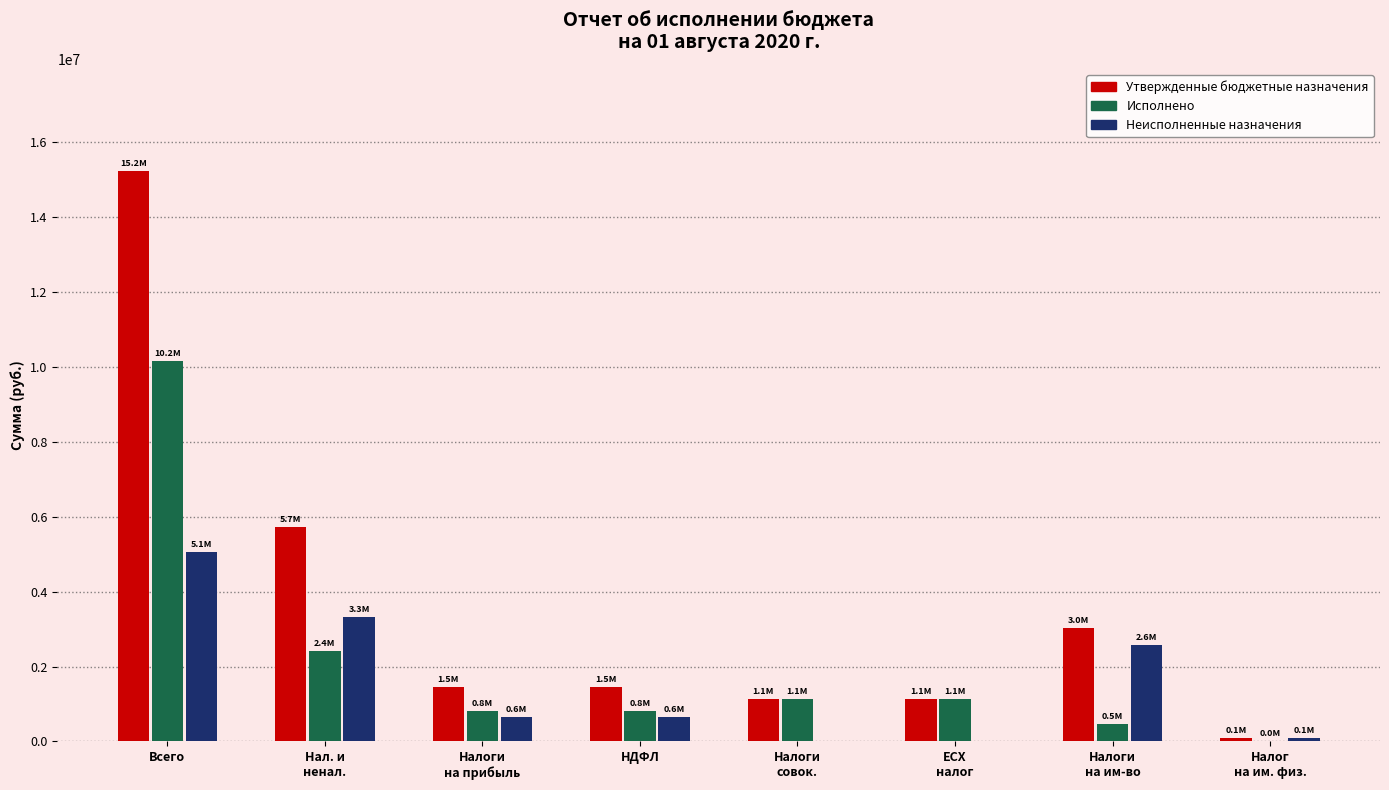

Which series has the largest total across all categories?

Утвержденные бюджетные назначения